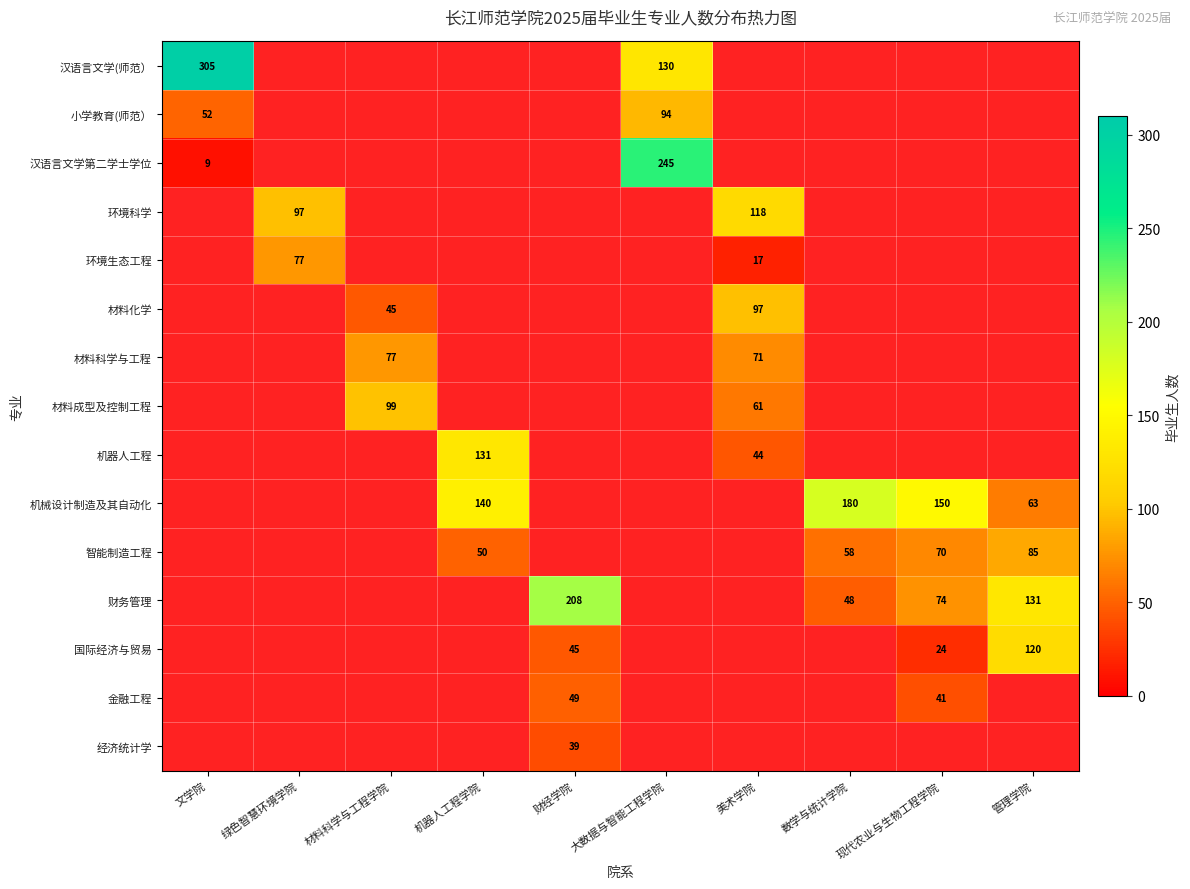

At how many categories does at least one series exceed 113?

8